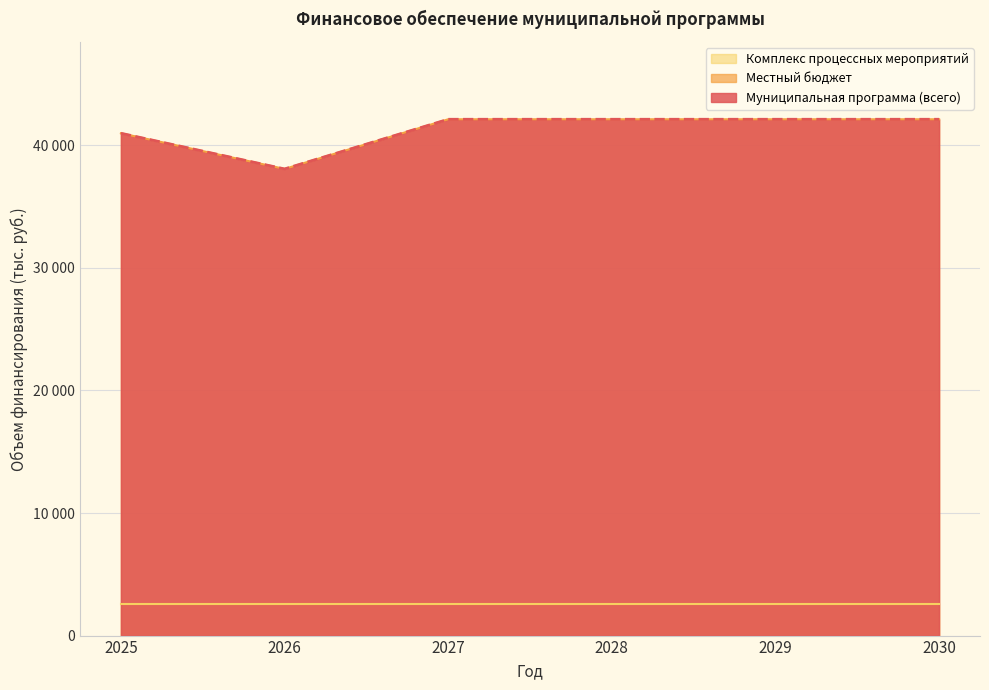

Does the chart display data point markers on the line(s)?

No